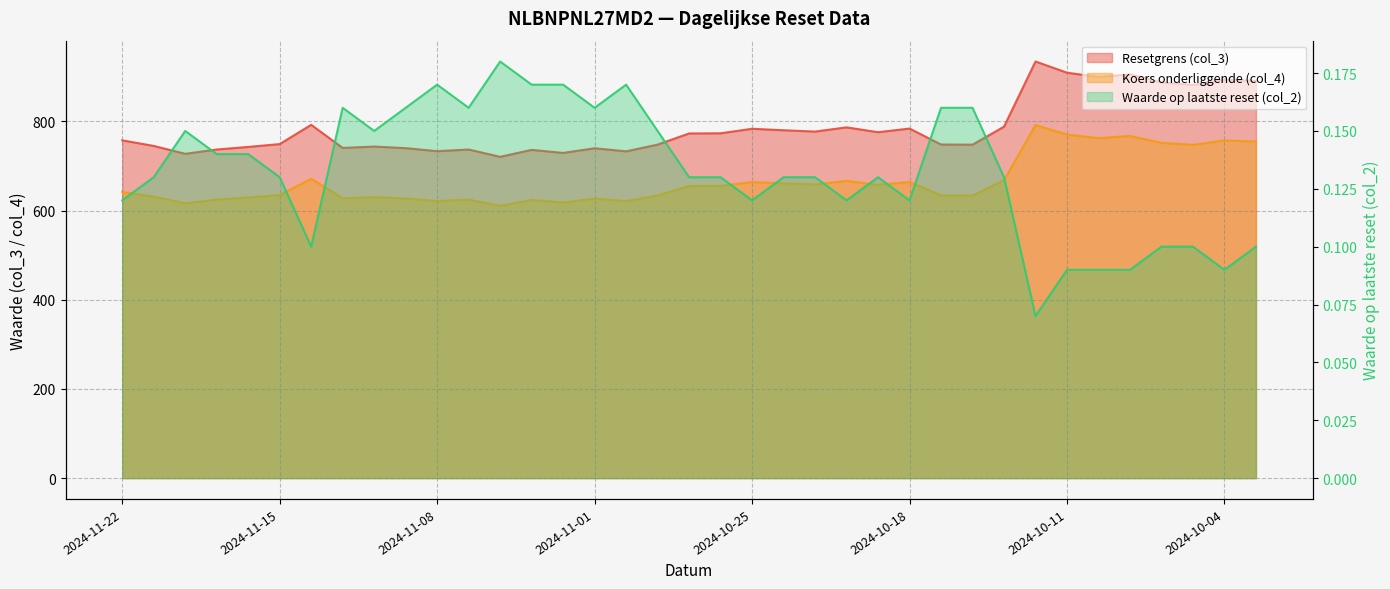

How many lines are shown in the chart?

3